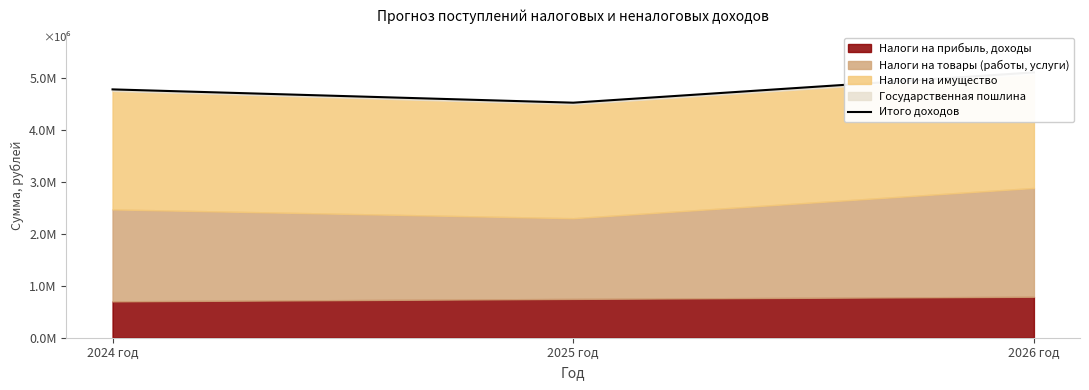

Where is the data nearest to the value 4807240?

2024 год